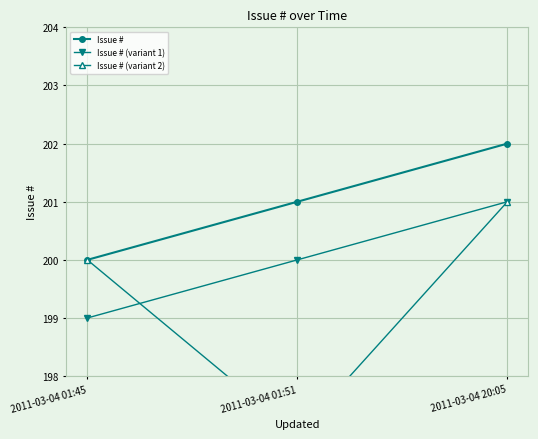

Reading left to right, transcribe all the data shown in this chart.

Issue #: 200	201	202
Issue # (variant 1): 199	200	201
Issue # (variant 2): 200	197	201